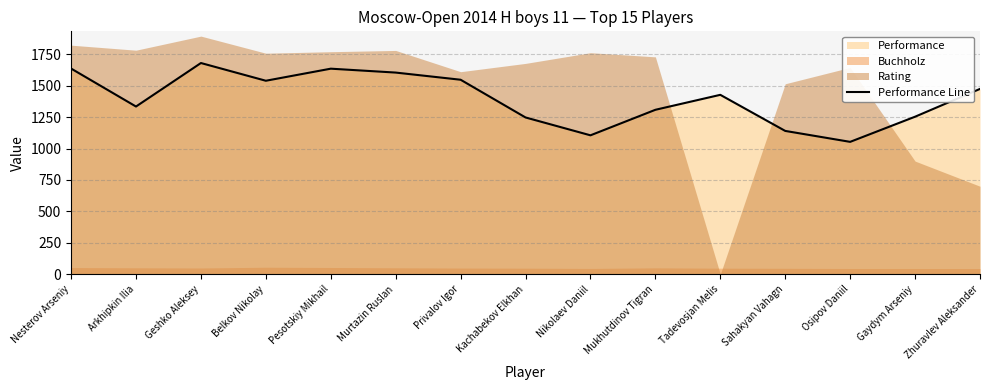

Which category has the highest value in the Performance Line series?

Geshko Aleksey